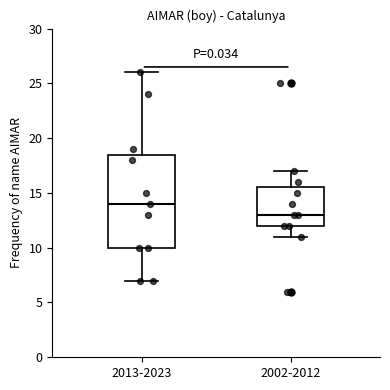

Which box's median line is the highest?

2013-2023